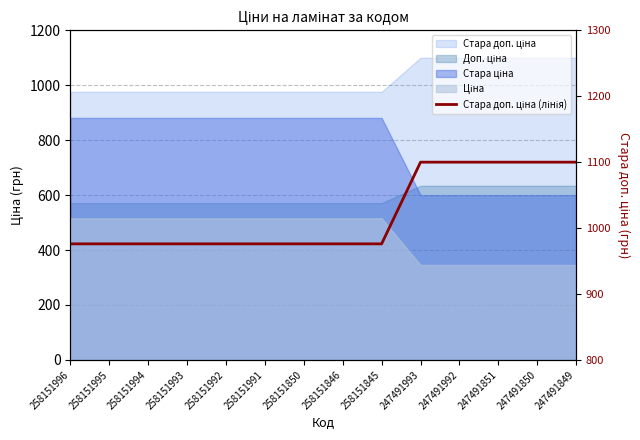

Reading left to right, extract all data points from this chart.

258151996=976.1	258151995=976.1	258151994=976.1	258151993=976.1	258151992=976.1	258151991=976.1	258151850=976.1	258151846=976.1	258151845=976.1	247491993=1100.0	247491992=1100.0	247491851=1100.0	247491850=1100.0	247491849=1100.0